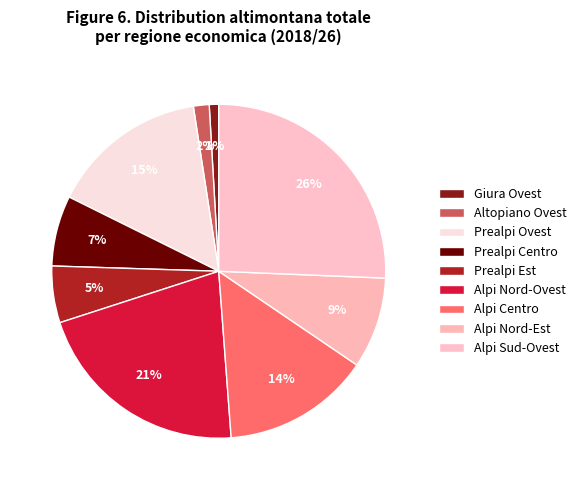

Does any single category account for the majority?

No